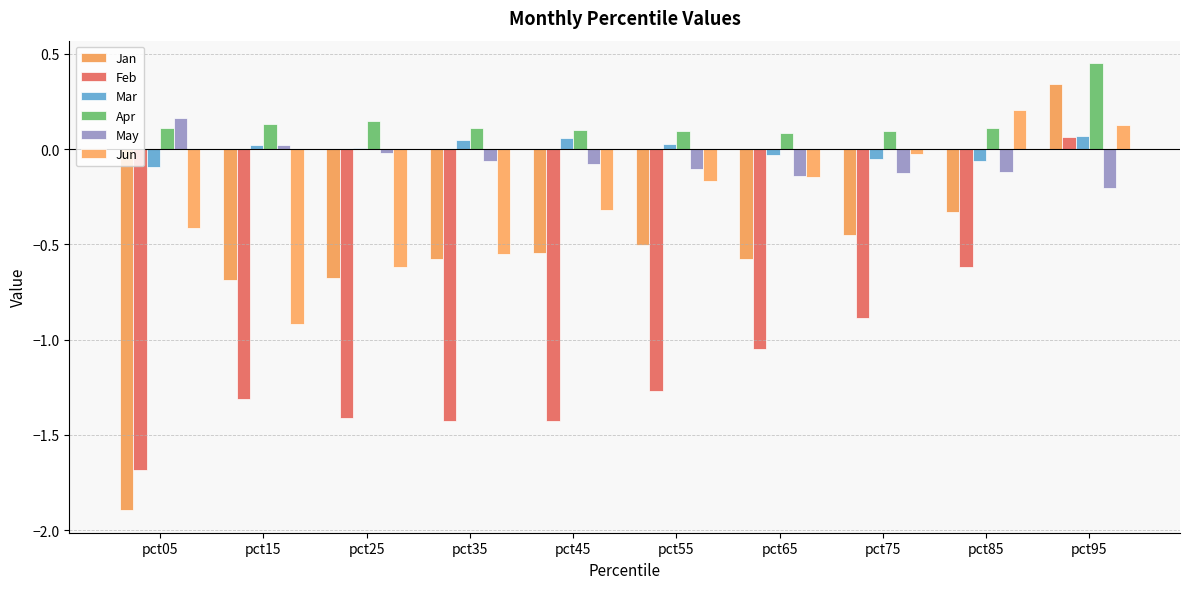

At which category is the sum across all series the highest?

pct95